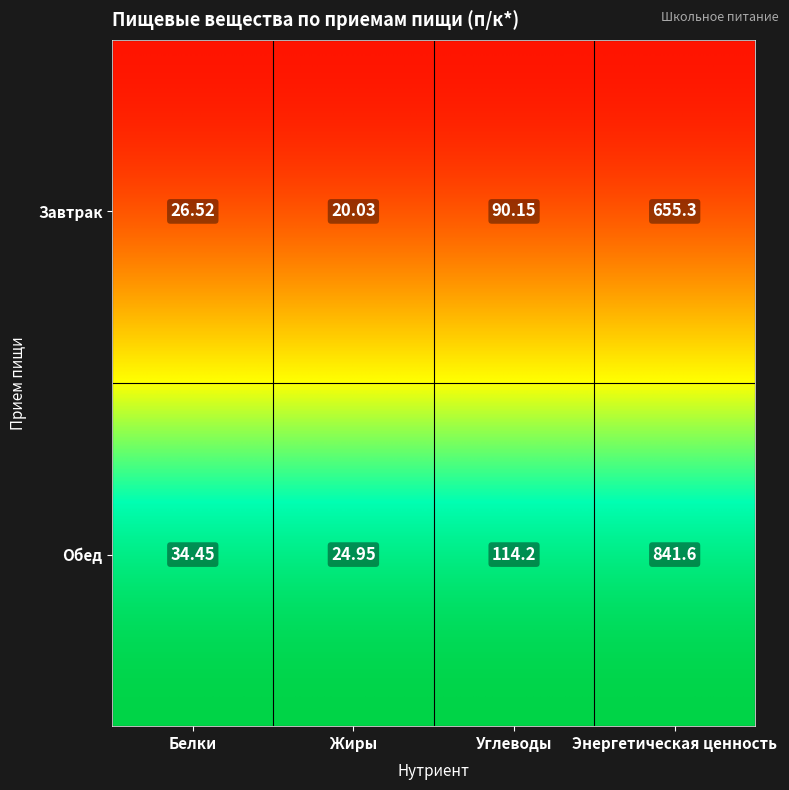

Which series has the largest total across all categories?

Обед